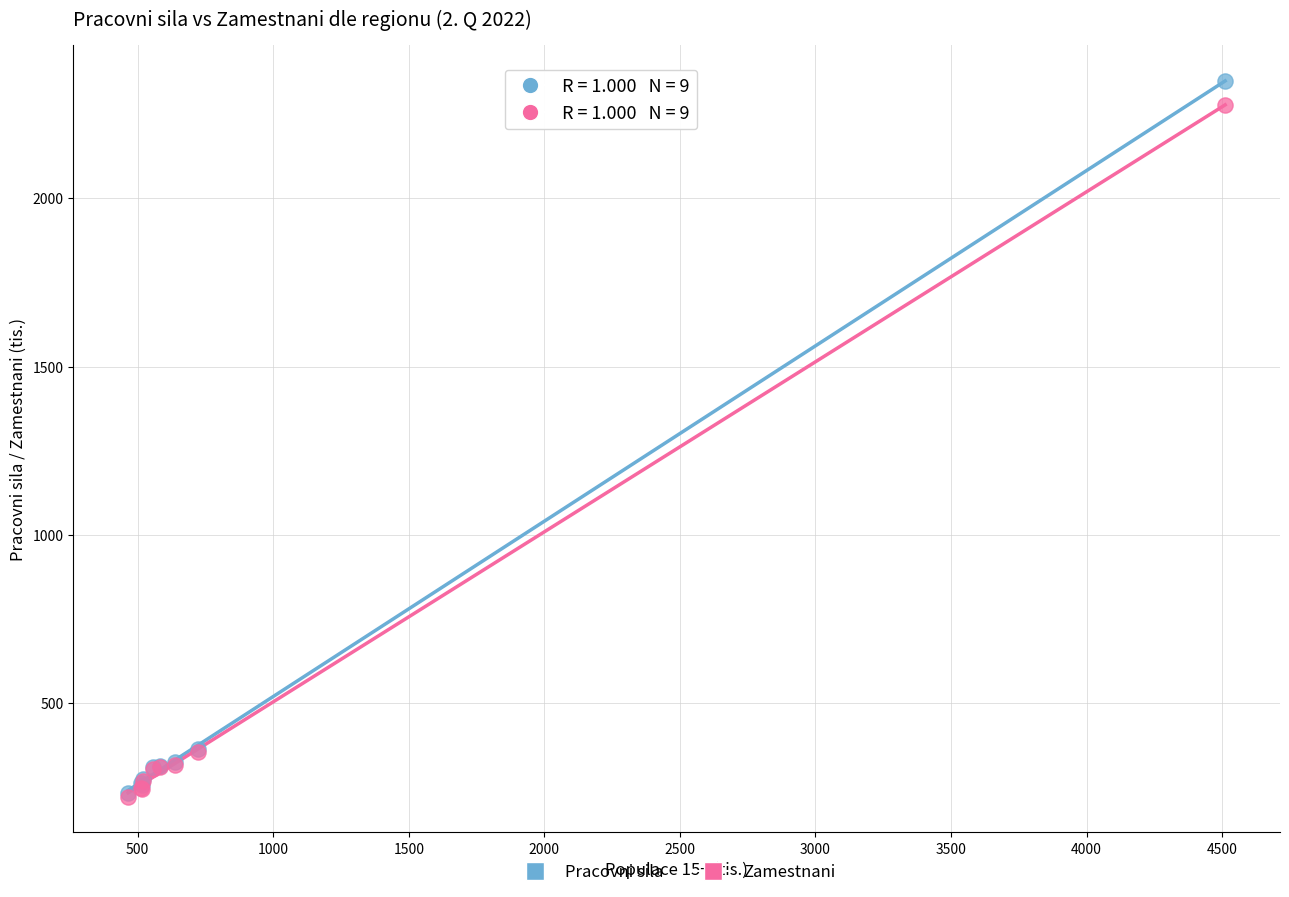

What are all the series names shown in the legend?

Pracovni sila, Zamestnani